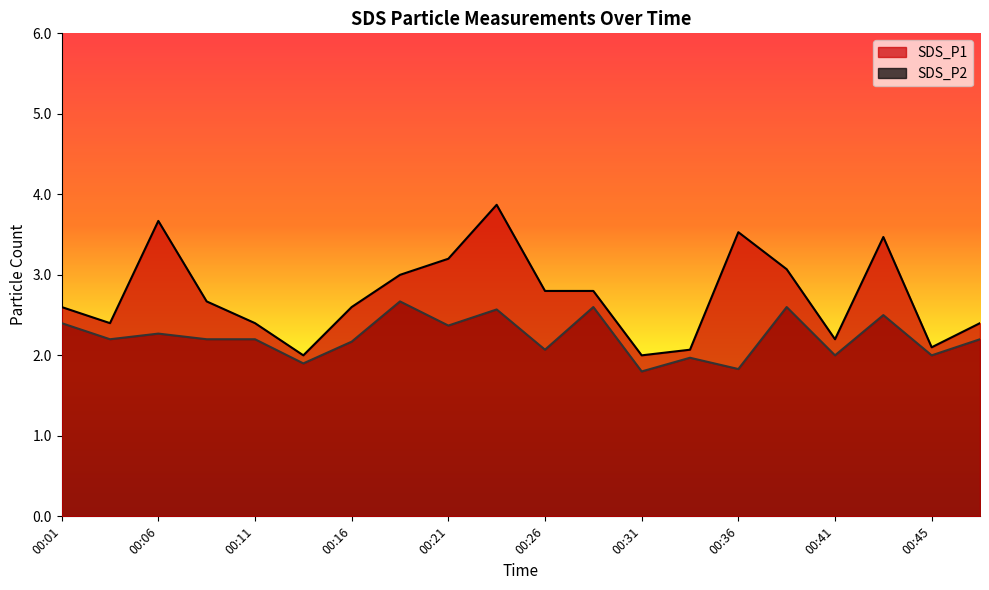

Where is the first local minimum for SDS_P2?

00:04